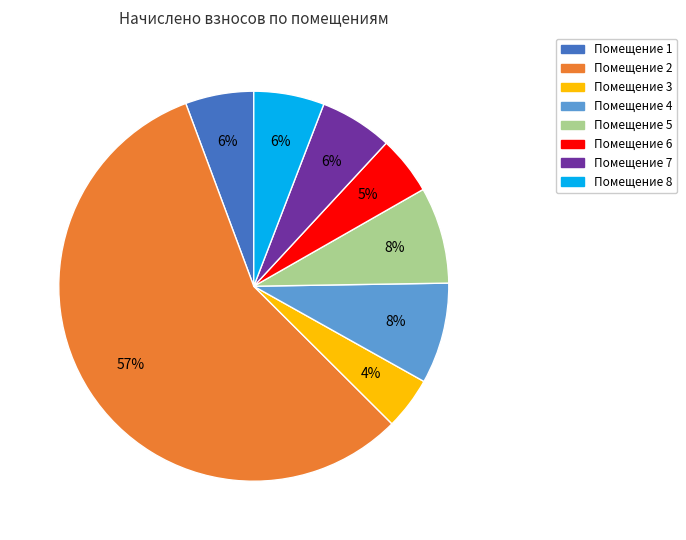

Is there any slice that represents more than half of the pie?

Yes